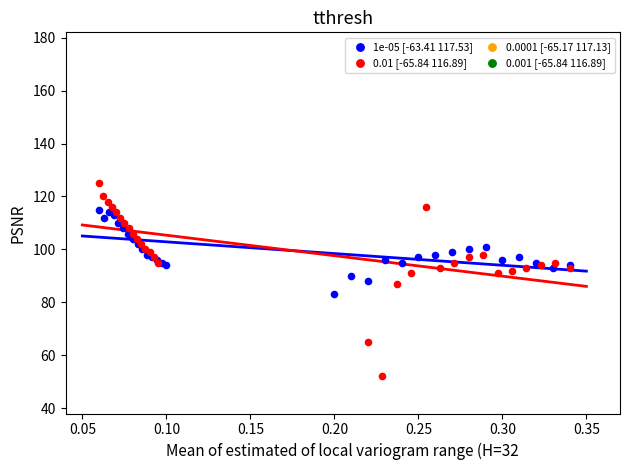

Which series reaches the maximum Y coordinate?

0.01 [-65.84 116.89]